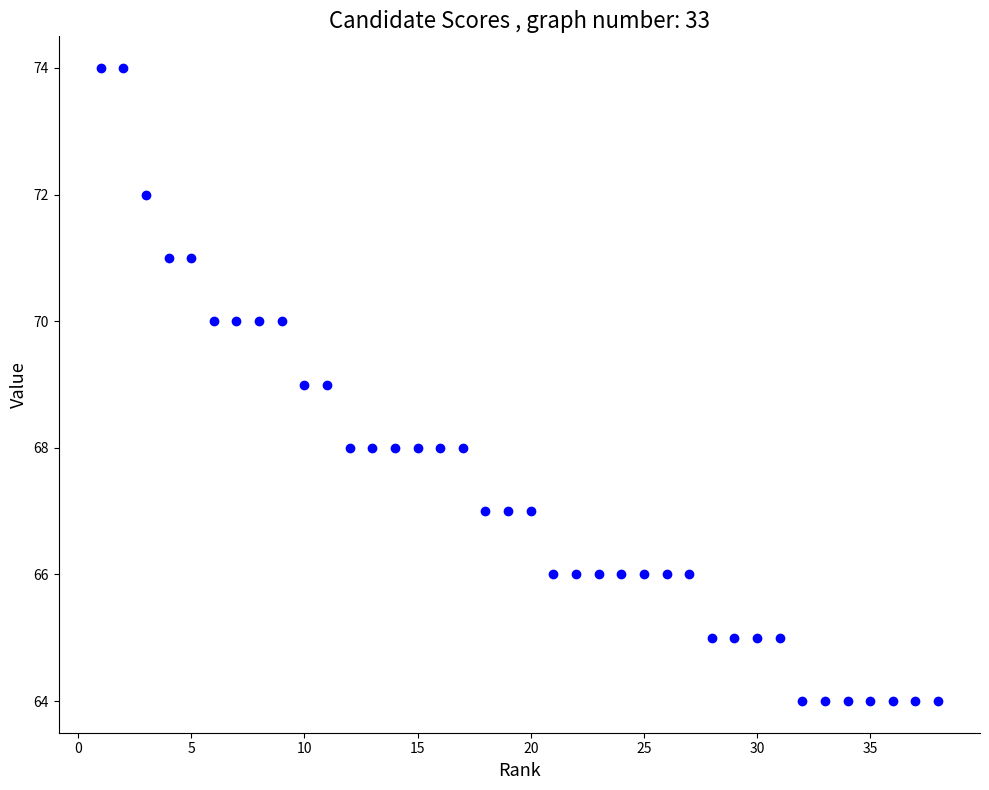

What is the range of Y values (max minus min)?

10